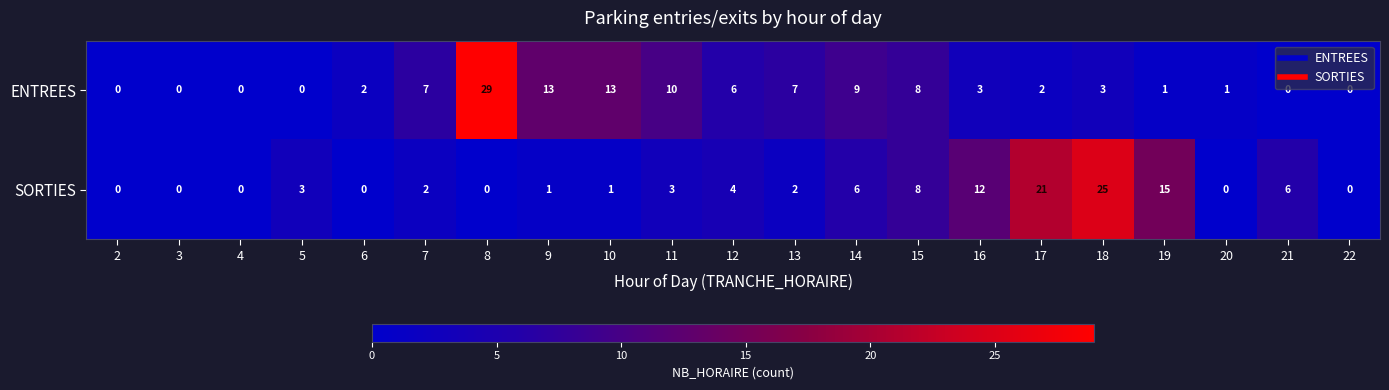

The ENTREES series shows 1 at 17. True or false?

False